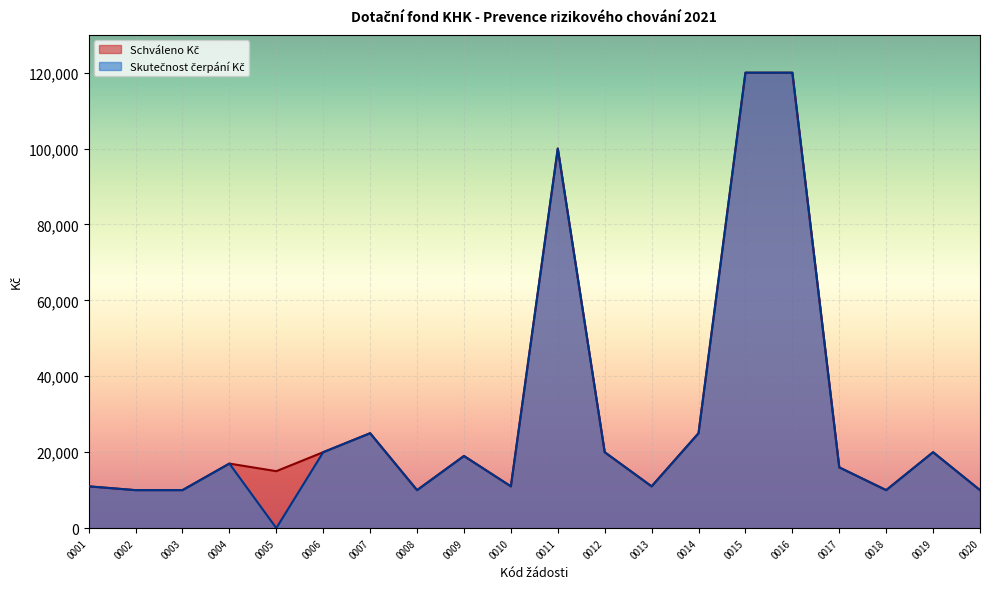

What is the difference between the maximum and second lowest values in the Skutečnost čerpání Kč series?

110000